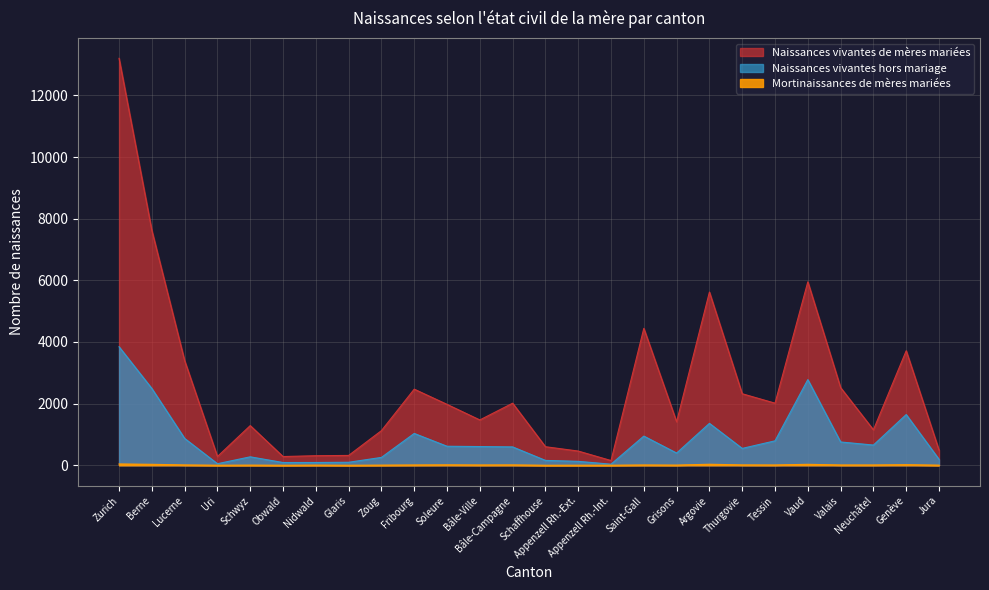

List the series in order of their overall mean, lowest first.

Mortinaissances de mères mariées, Naissances vivantes hors mariage, Naissances vivantes de mères mariées